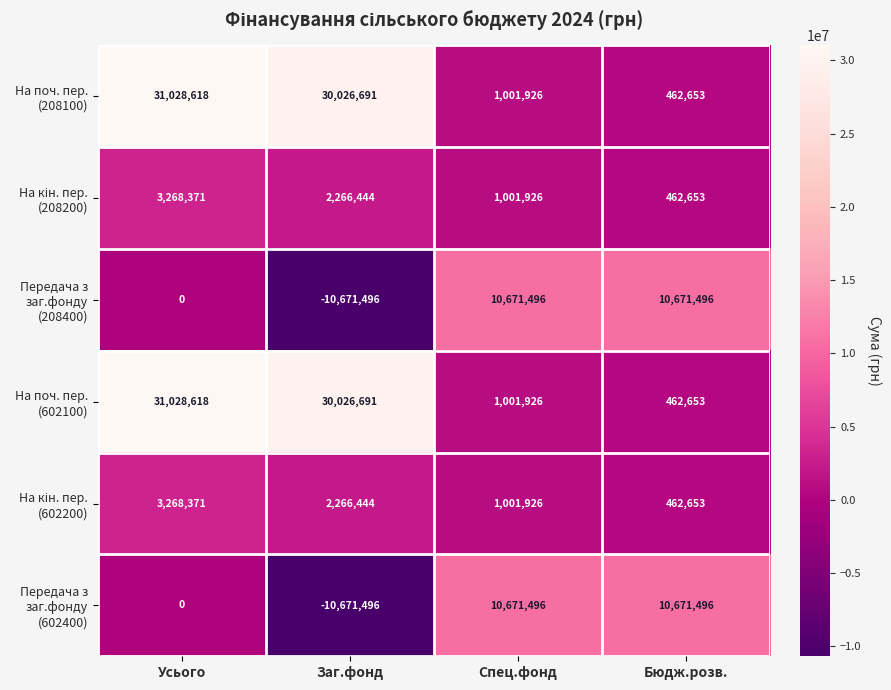

At which category does the chart reach its peak across all series?

Усього